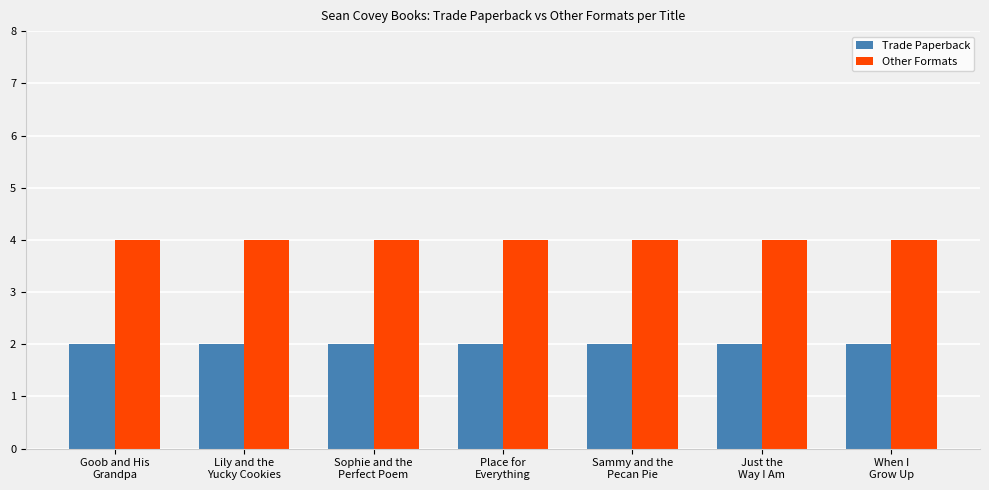

What is the label of the 7th bar from the right?

Goob and His
Grandpa